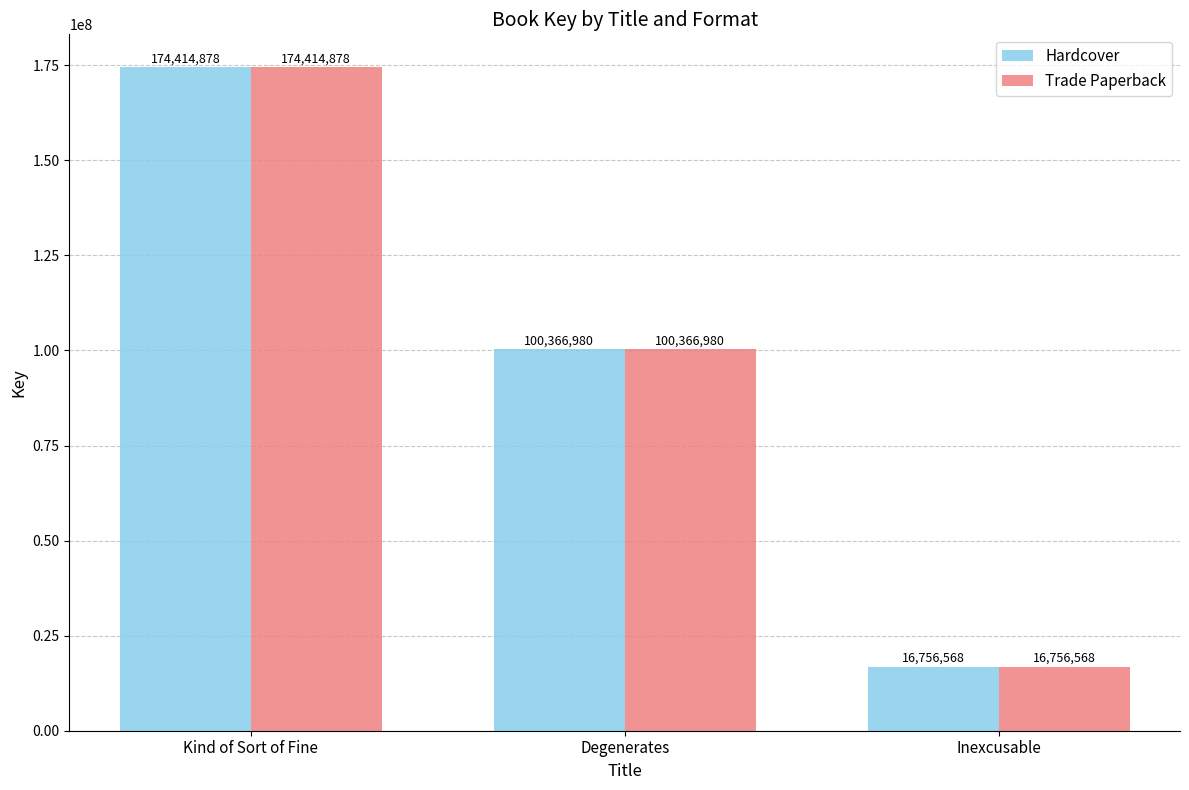

What is the difference between the maximum and second lowest values in the Trade Paperback series?

74047898